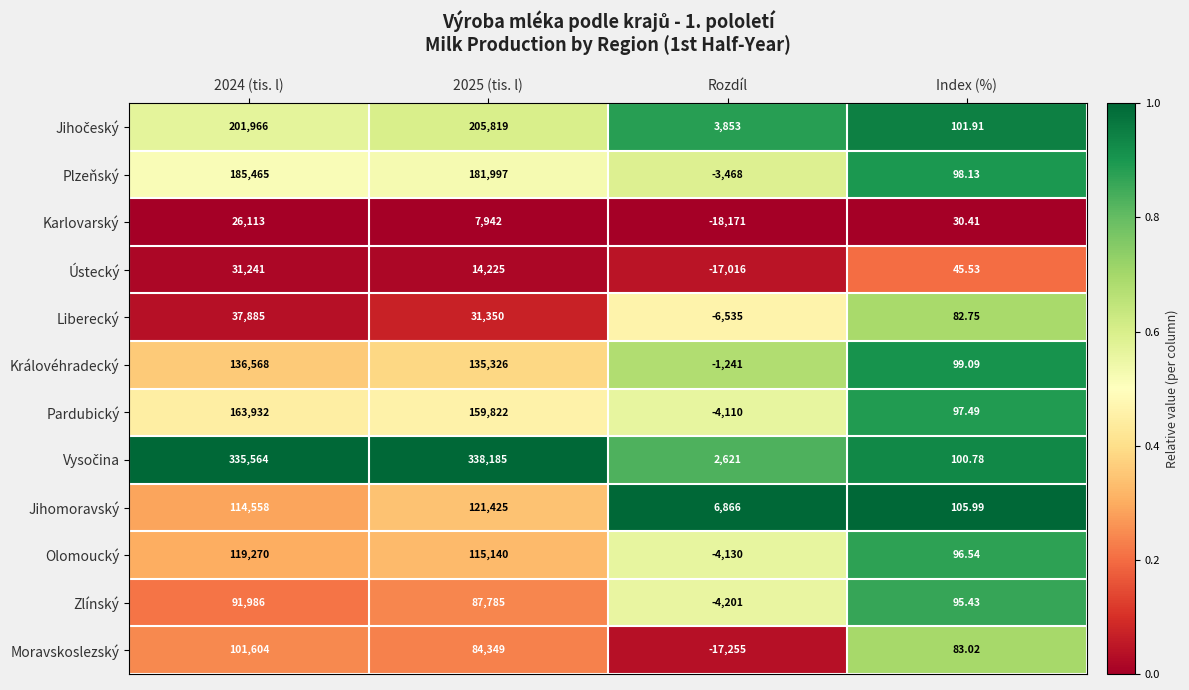

Which label corresponds to the smallest value in the chart?

Rozdíl